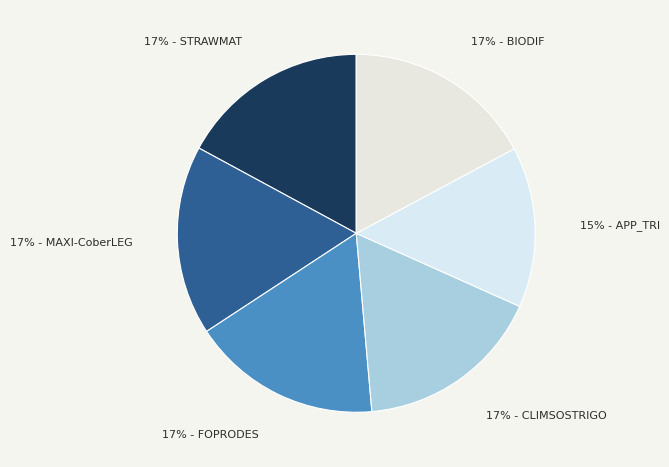

To the nearest percent, what portion does 15% - APP_TRI represent?

15%